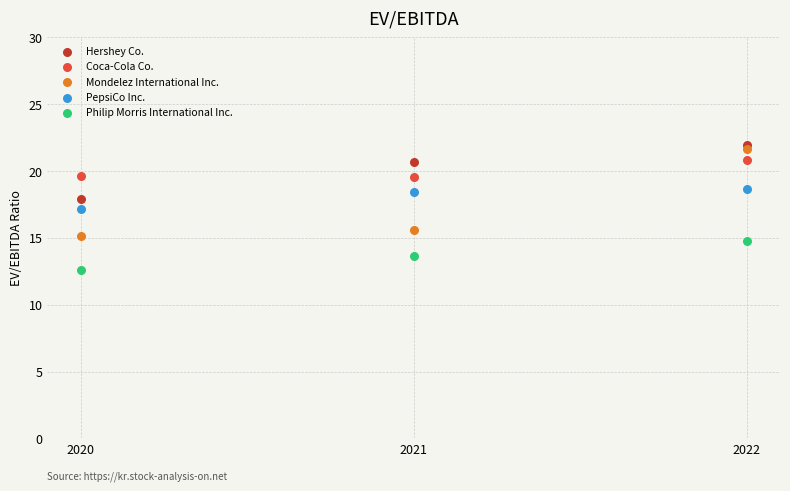

Which series has the largest Y range (max minus min)?

Mondelez International Inc.